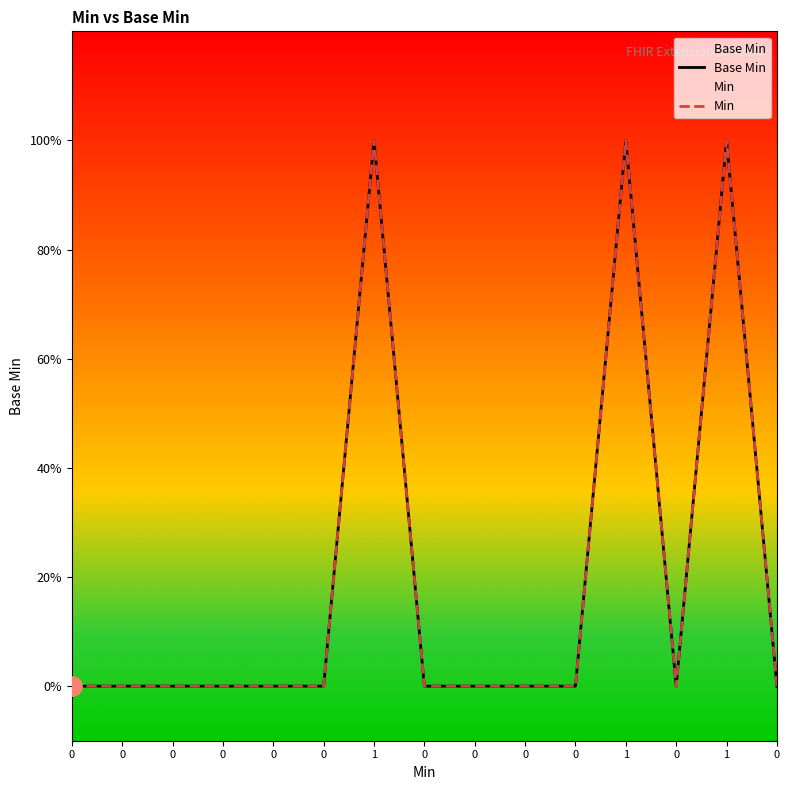

What are all the series names shown in the legend?

Base Min, Min